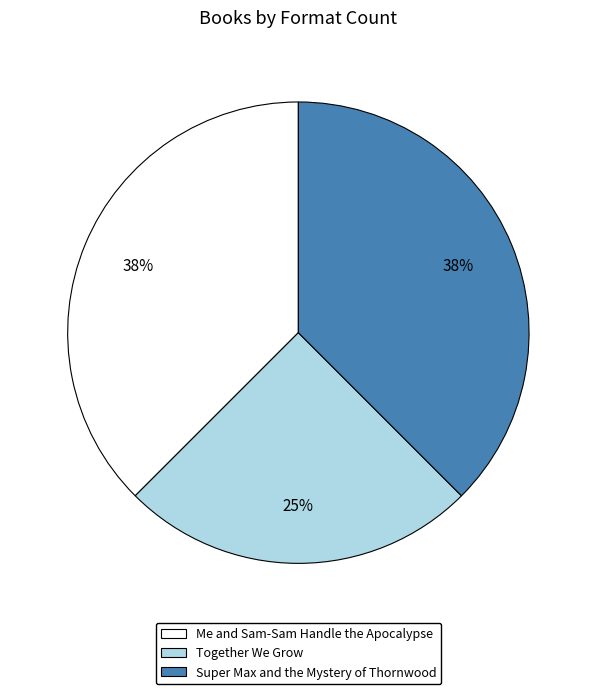

True or false: Me and Sam-Sam Handle the Apocalypse accounts for 51% of the total.

False